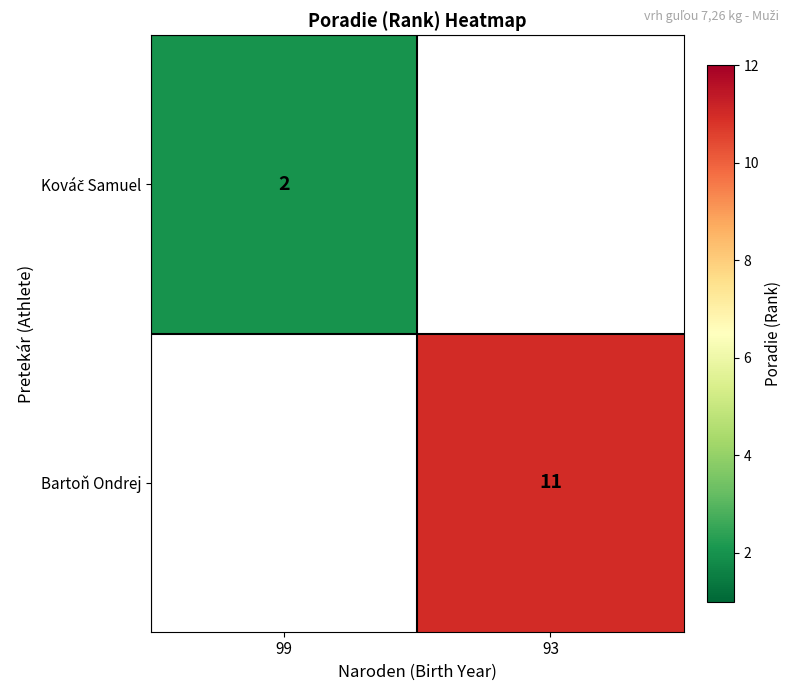

At how many categories does at least one series exceed 3?

1